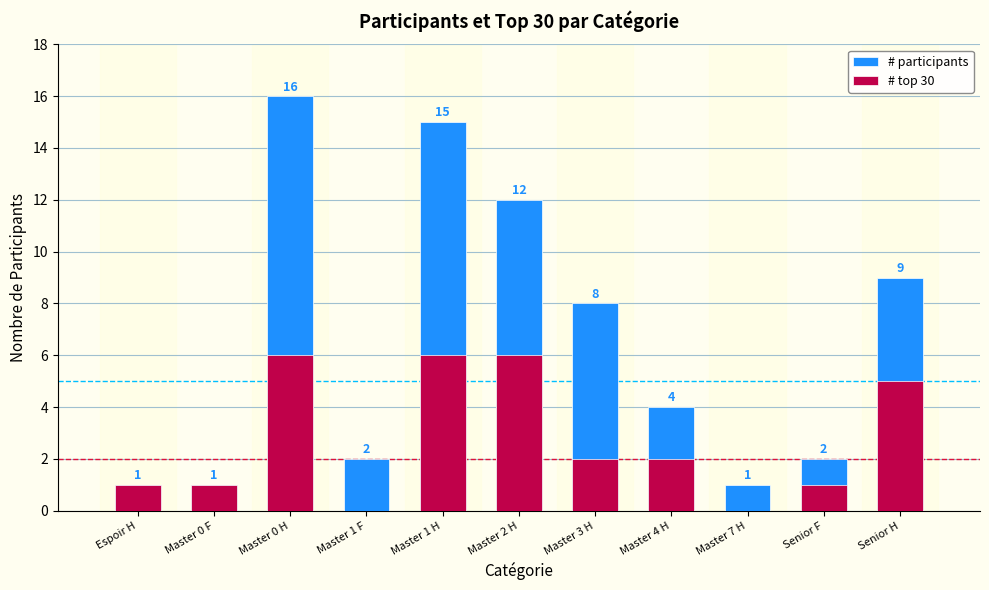

Which series changed the most between Master 0 F and Senior H?

# participants